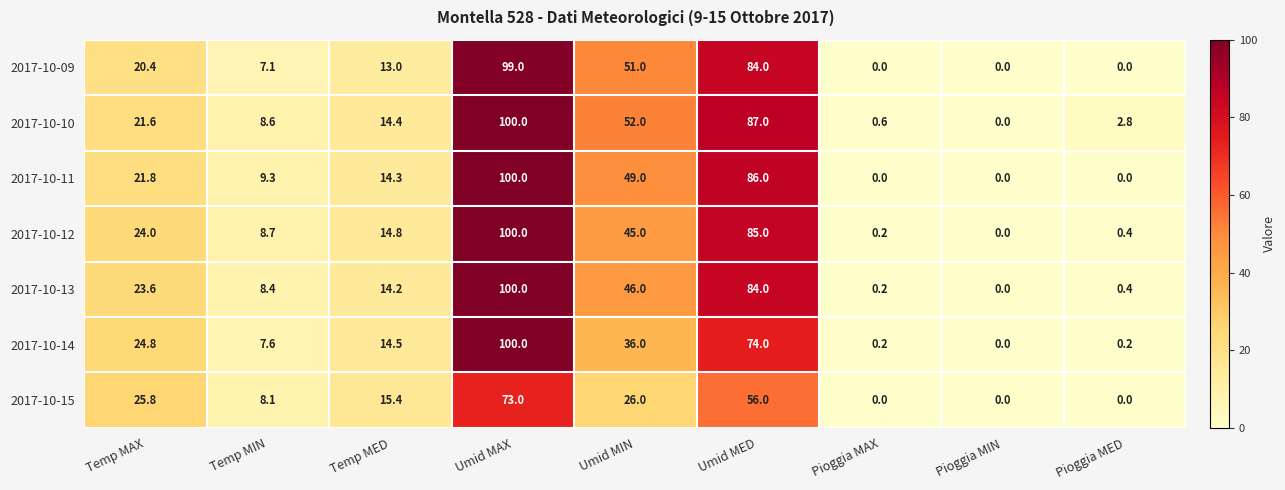

What is the difference between the highest and lowest values at Temp MAX?

5.4